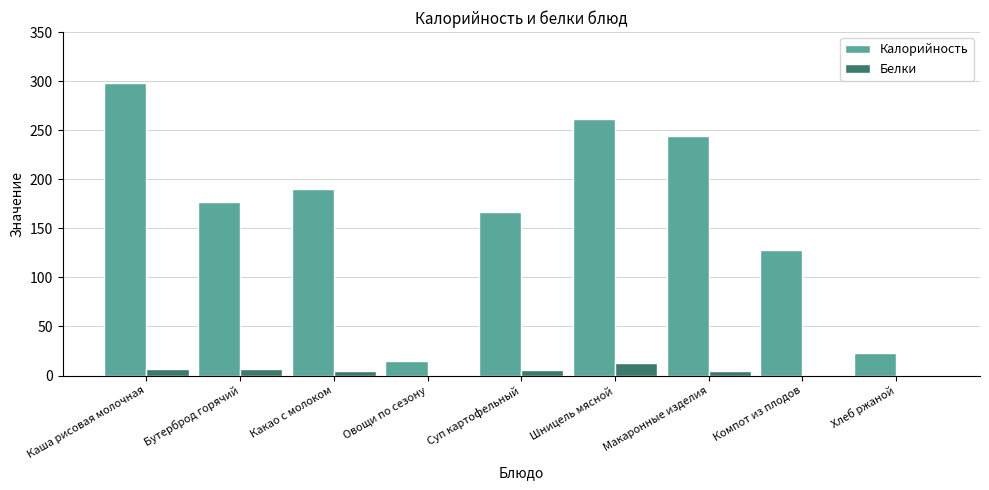

What is the approximate value of Белки at Бутерброд горячий?

7.0